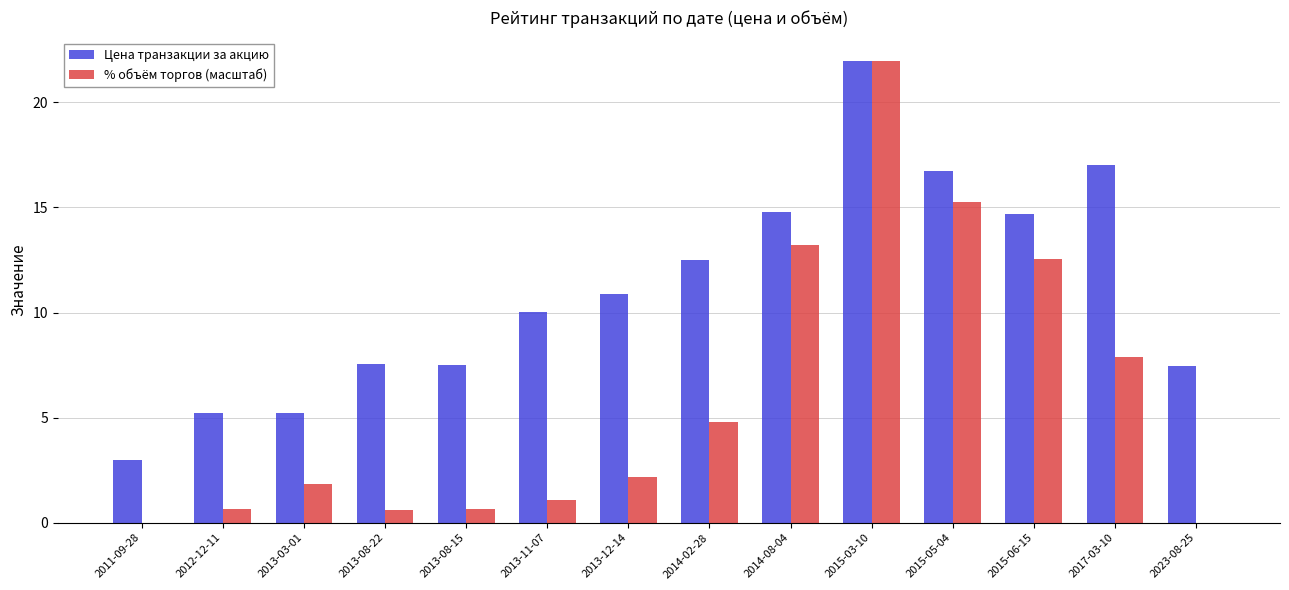

Which series has the largest range (max minus min)?

% объём торгов (масштаб)